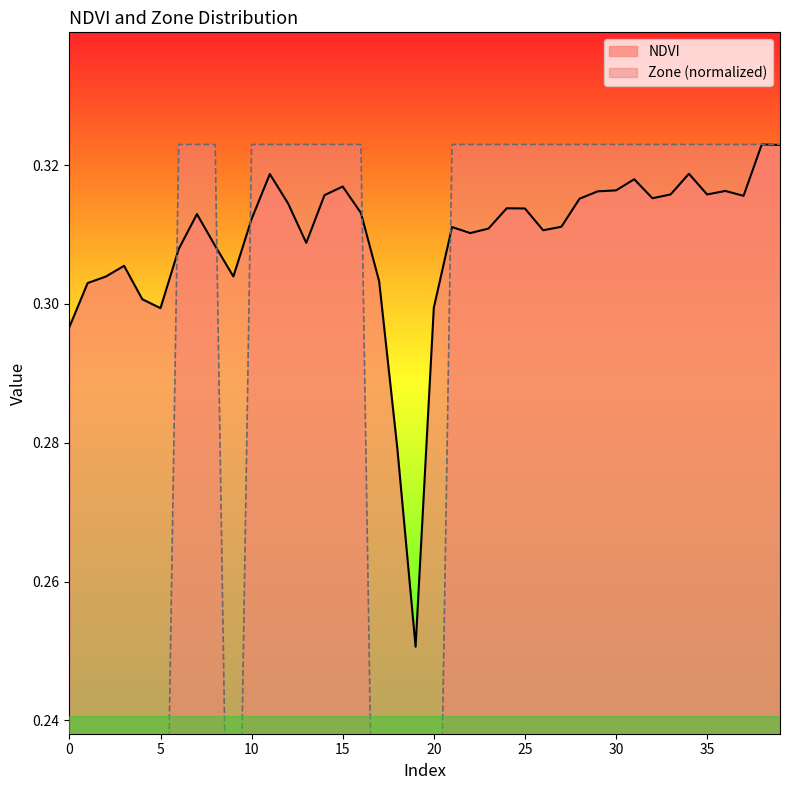

How many lines are shown in the chart?

2